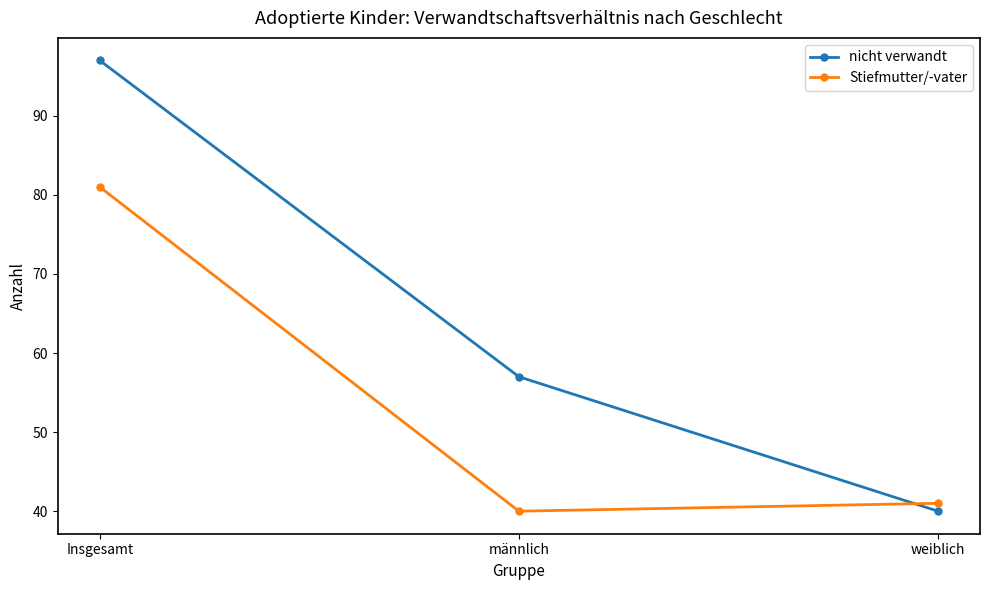

What position from the right is Insgesamt?

3